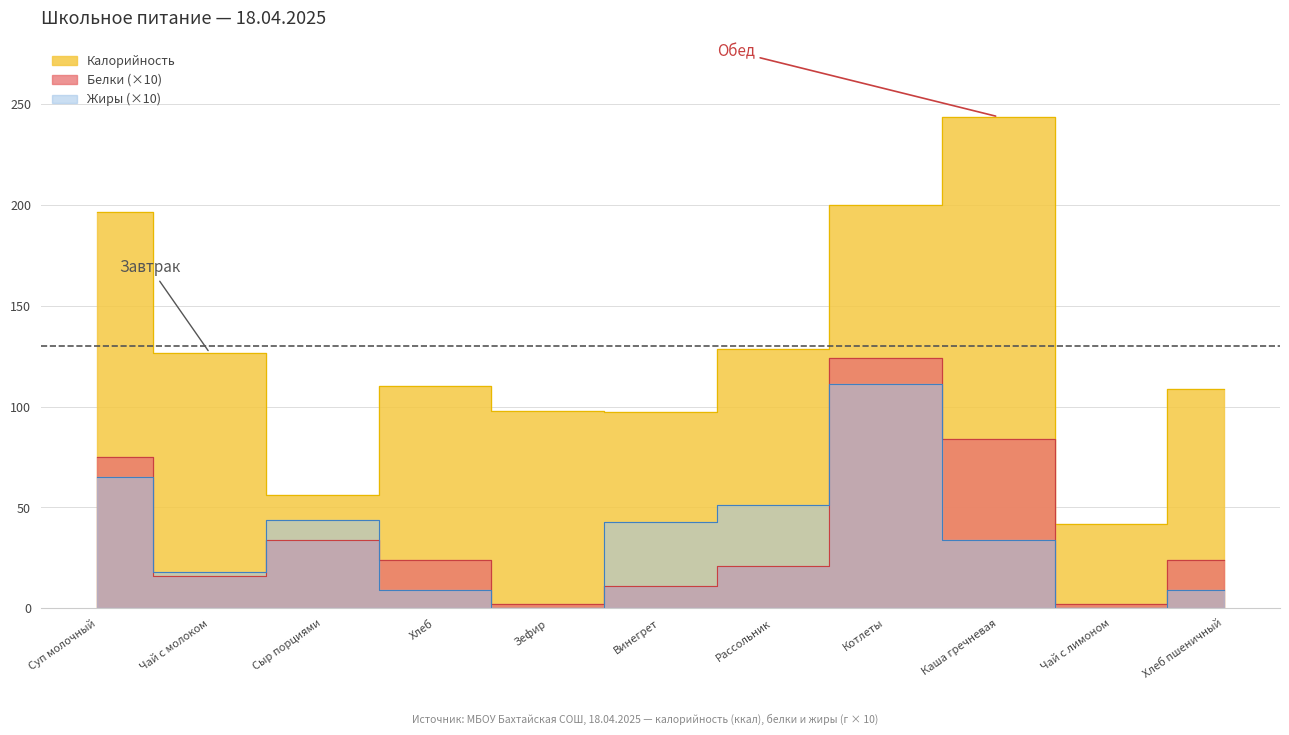

Reading right to left, what are all the values shown in this chart?

Калорийность: Хлеб пшеничный=108.9	Чай с лимоном=42.0	Каша гречневая=243.6	Котлеты=199.8	Рассольник=128.7	Винегрет=97.5	Зефир=97.8	Хлеб=110.0	Сыр порциями=56.2	Чай с молоком=126.6	Суп молочный=196.3
Белки: Хлеб пшеничный=24.0	Чай с лимоном=2.0	Каша гречневая=84.0	Котлеты=124.0	Рассольник=21.0	Винегрет=11.0	Зефир=2.0	Хлеб=24.0	Сыр порциями=34.0	Чай с молоком=16.0	Суп молочный=75.0
Жиры: Хлеб пшеничный=9.0	Чай с лимоном=0.0	Каша гречневая=34.0	Котлеты=111.0	Рассольник=51.0	Винегрет=43.0	Зефир=0.3	Хлеб=9.0	Сыр порциями=44.0	Чай с молоком=18.0	Суп молочный=65.0